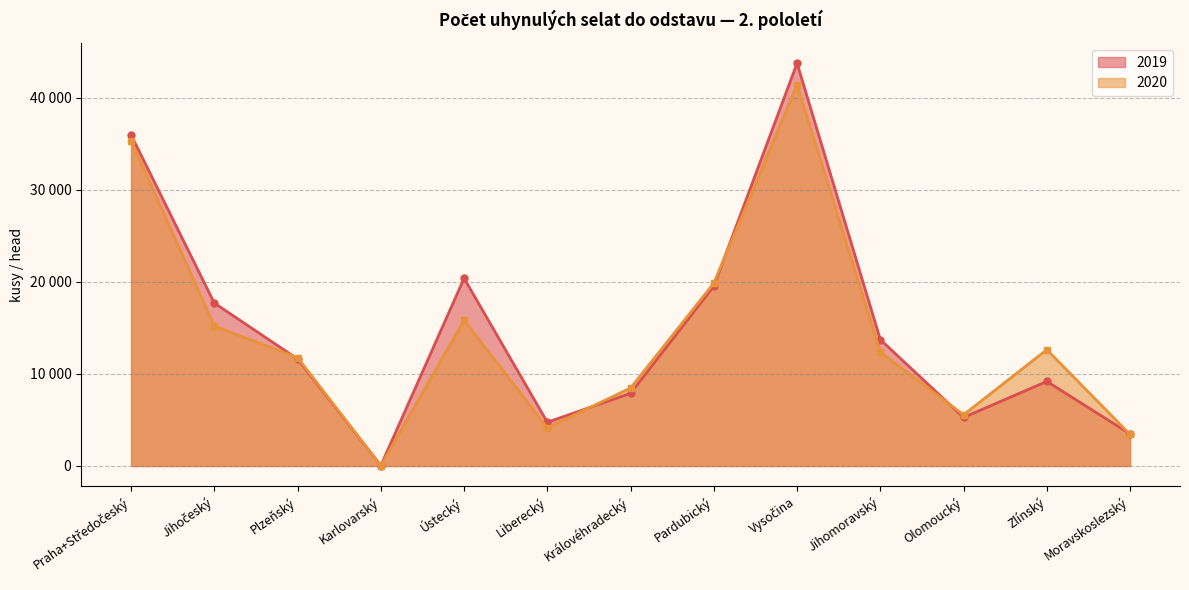

Reading left to right, extract all data points from this chart.

2019: Praha+Středočeský=35984	Jihočeský=17705	Plzeňský=11633	Karlovarský=52	Ústecký=20402	Liberecký=4758	Královéhradecký=7901	Pardubický=19553	Vysočina=43784	Jihomoravský=13737	Olomoucký=5278	Zlínský=9190	Moravskoslezský=3490
2020: Praha+Středočeský=35339	Jihočeský=15205	Plzeňský=11774	Karlovarský=38	Ústecký=15843	Liberecký=4140	Královéhradecký=8481	Pardubický=19874	Vysočina=41410	Jihomoravský=12369	Olomoucký=5565	Zlínský=12641	Moravskoslezský=3431